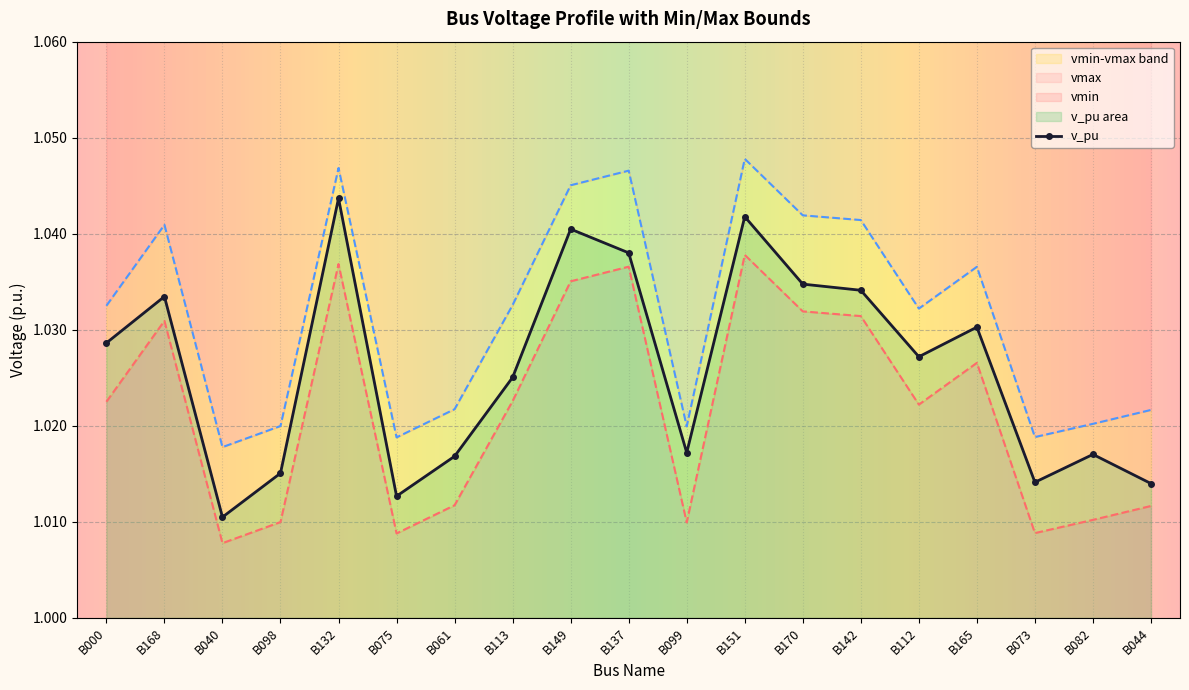

How many v_pu values are between 1 and 2?

19